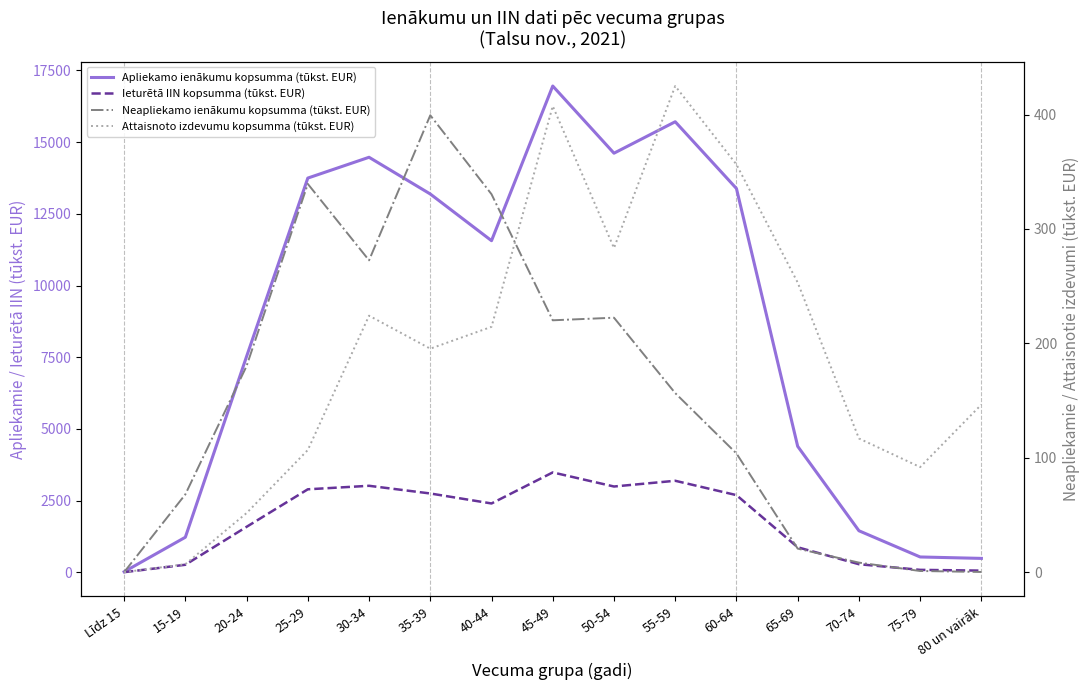

Reading left to right, transcribe all the data shown in this chart.

Apliekamo ienākumu kopsumma (tūkst. EUR): 18.4	1222.2	7525.5	13746.0	14471.4	13190.6	11562.8	16956.0	14613.7	15710.0	13381.5	4392.9	1448.5	534.4	484.8
Ieturētā IIN kopsumma (tūkst. EUR): 4.1	262.7	1585.3	2894.0	3016.4	2748.1	2400.2	3482.7	2991.3	3191.4	2691.2	872.5	282.1	85.0	58.4
Neapliekamo ienākumu kopsumma (tūkst. EUR): 0.0	68.0	180.2	339.4	272.6	399.4	330.4	220.2	222.4	156.5	103.8	20.6	8.4	1.0	0.2
Attaisnoto izdevumu kopsumma (tūkst. EUR): 0.0	7.0	51.7	106.8	224.2	195.4	214.5	407.4	283.3	425.0	356.4	253.2	116.9	91.9	146.5